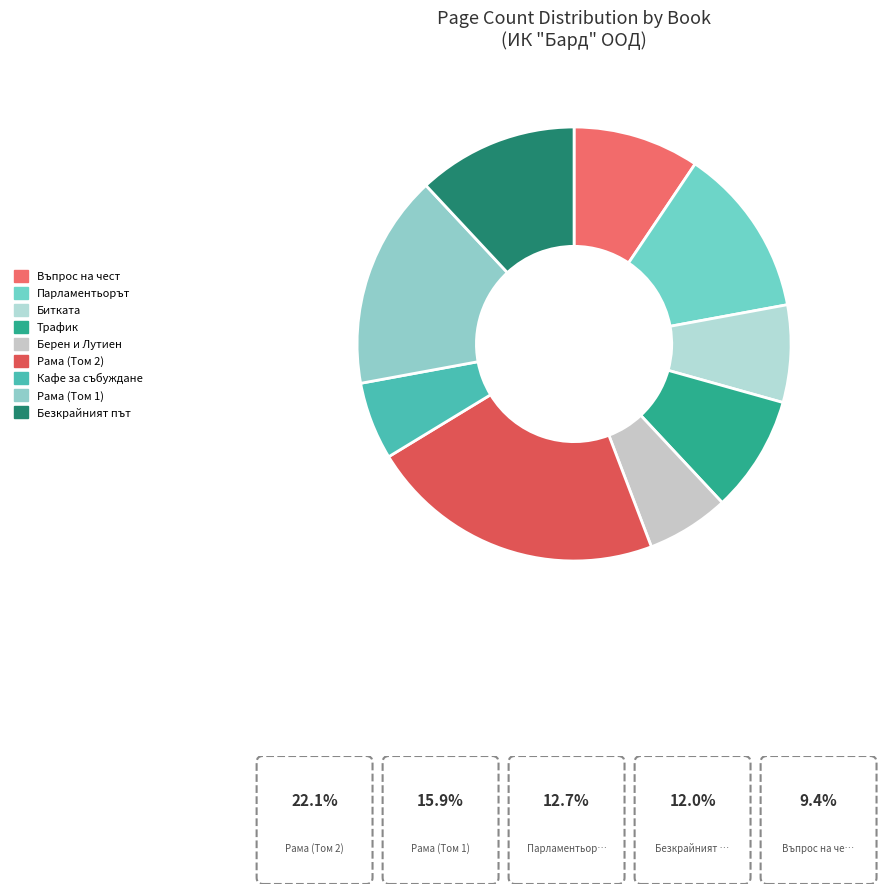

Approximately how many times larger is the value at Трафик compared to Парламентьорът?

0.7